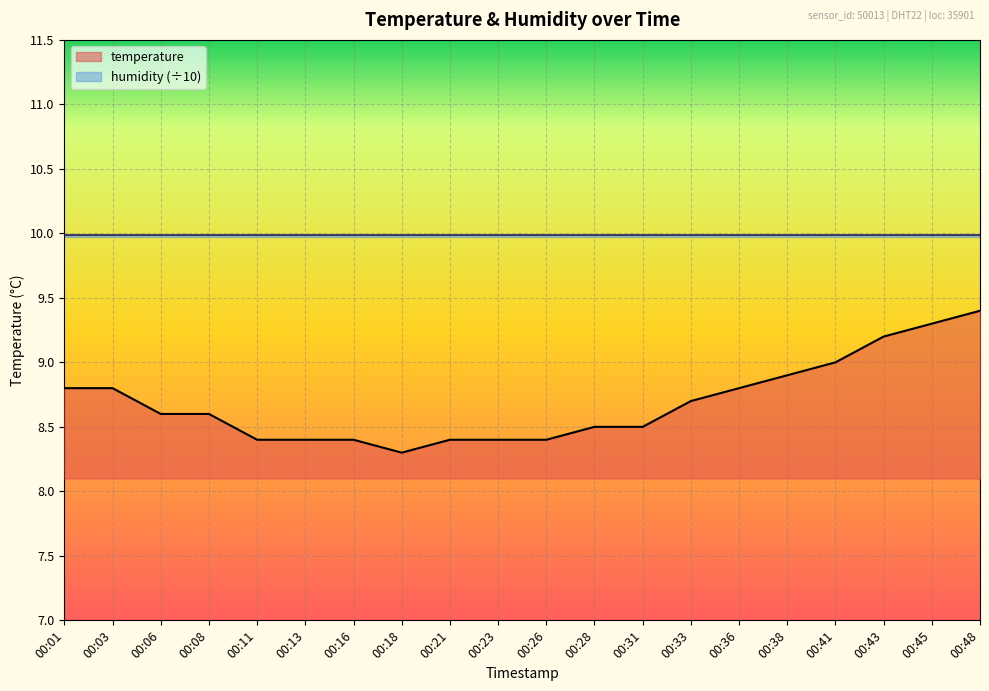

The value at 00:43 is 2.1. True or false?

False